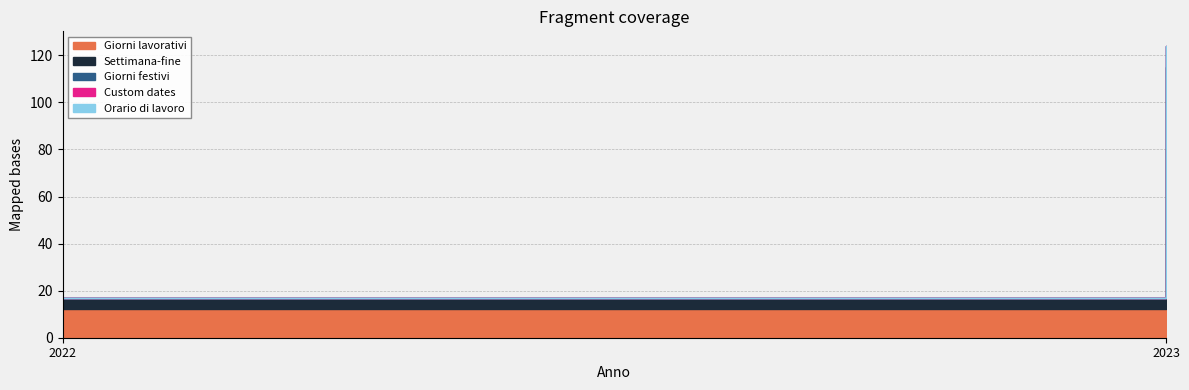

Between 2022 and 2023, which is larger?

2023